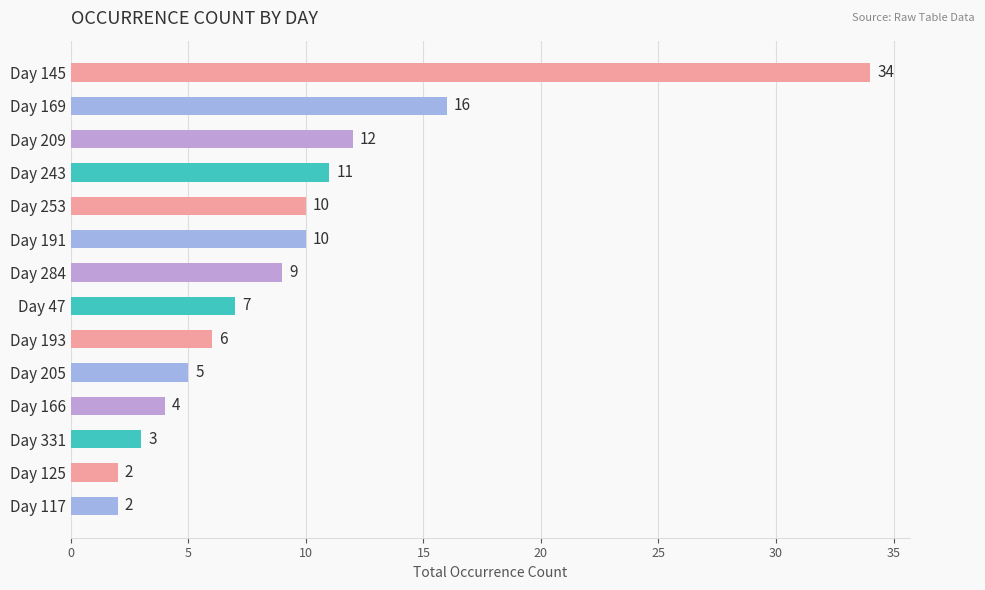

What is the difference between the maximum and minimum values?

32